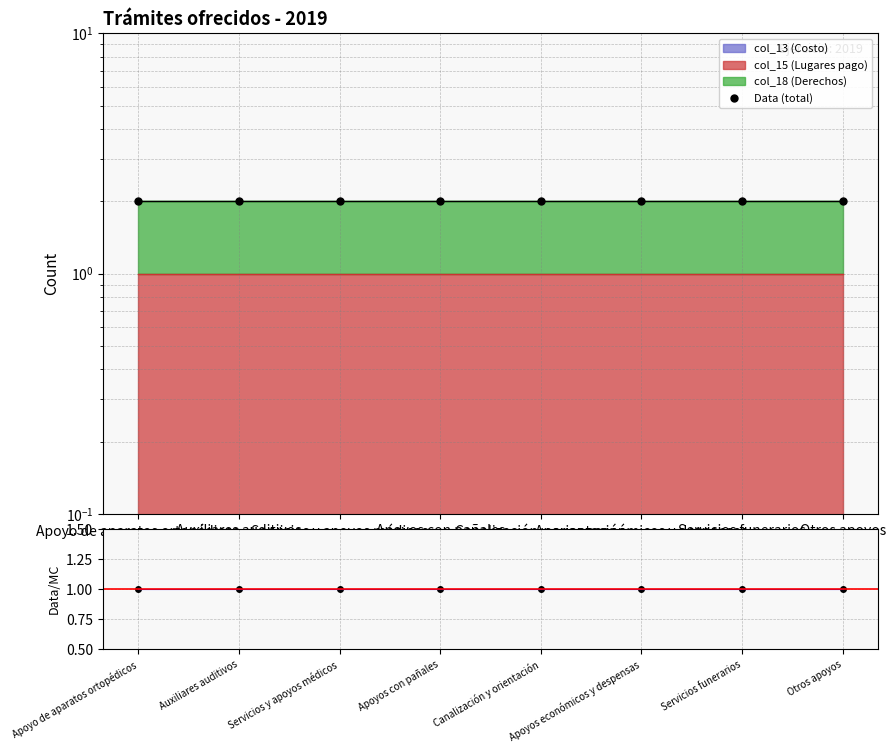

List the series in order of their overall mean, highest first.

Data (total), Data/MC